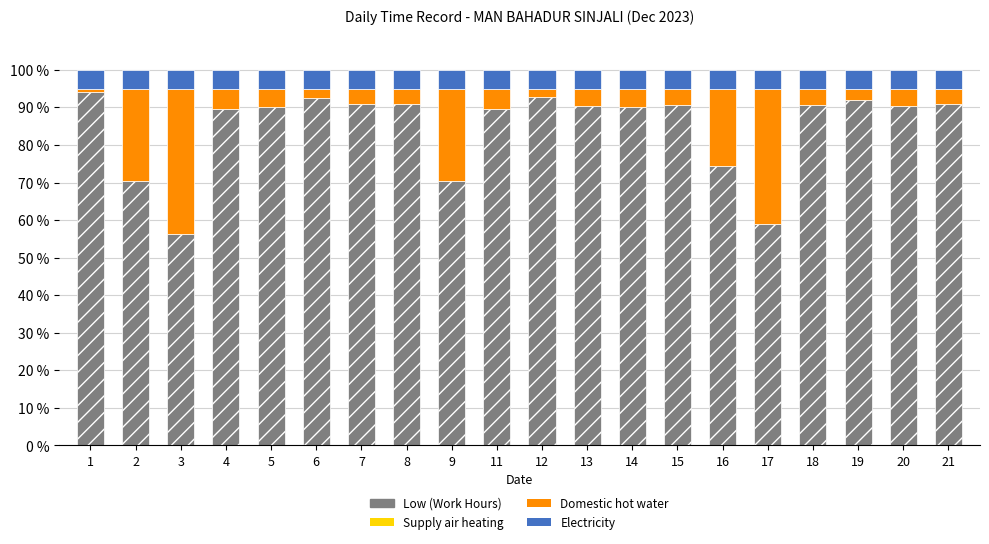

How many series are shown in this chart?

3